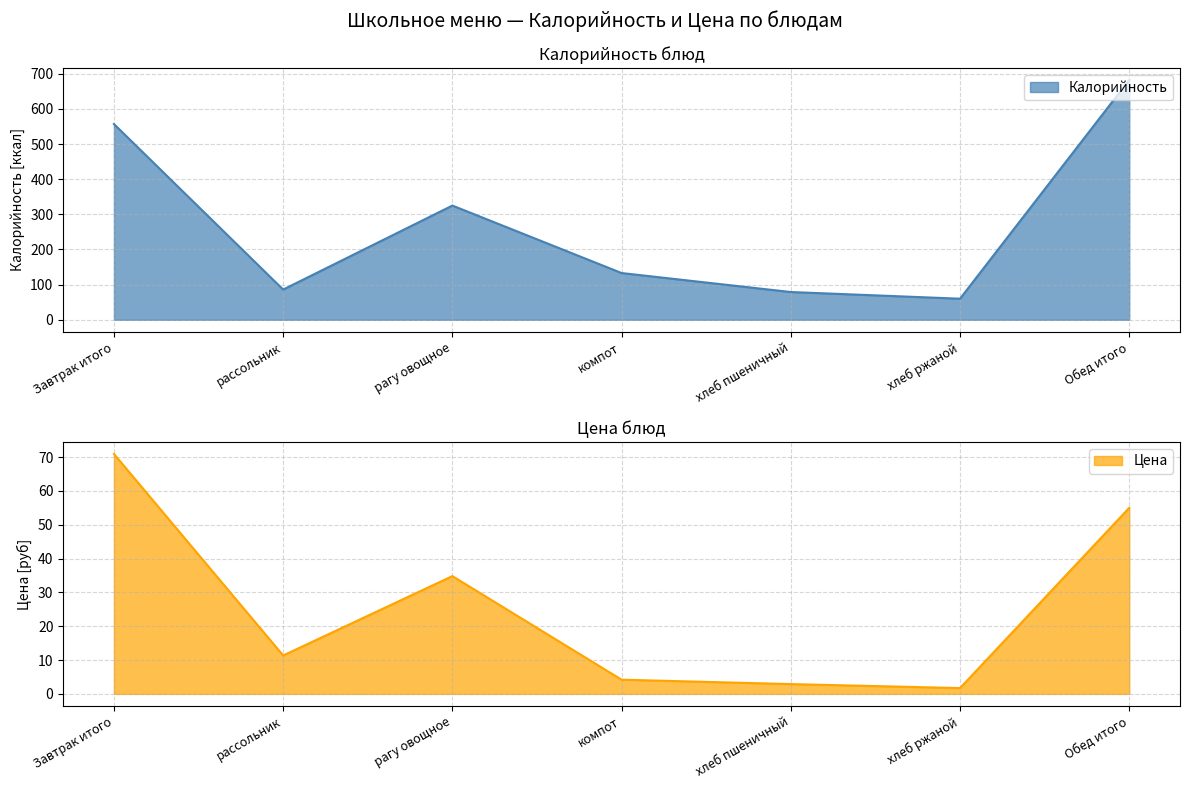

How many distinct data groups are displayed?

2